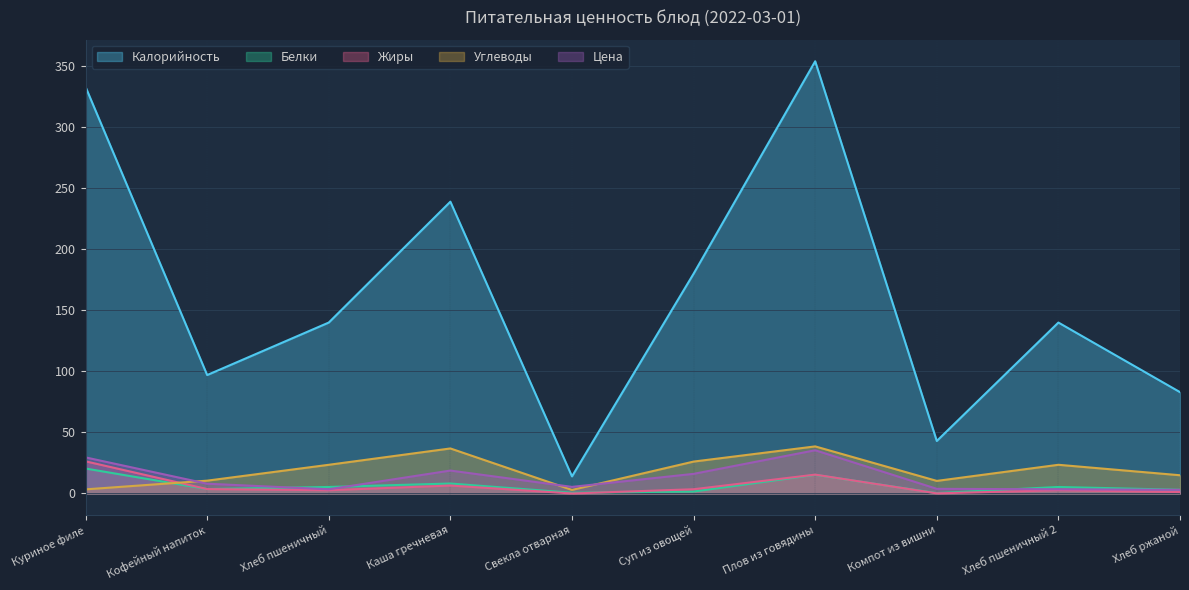

True or false: Цена has a value of 1.7 at Хлеб пшеничный.

False